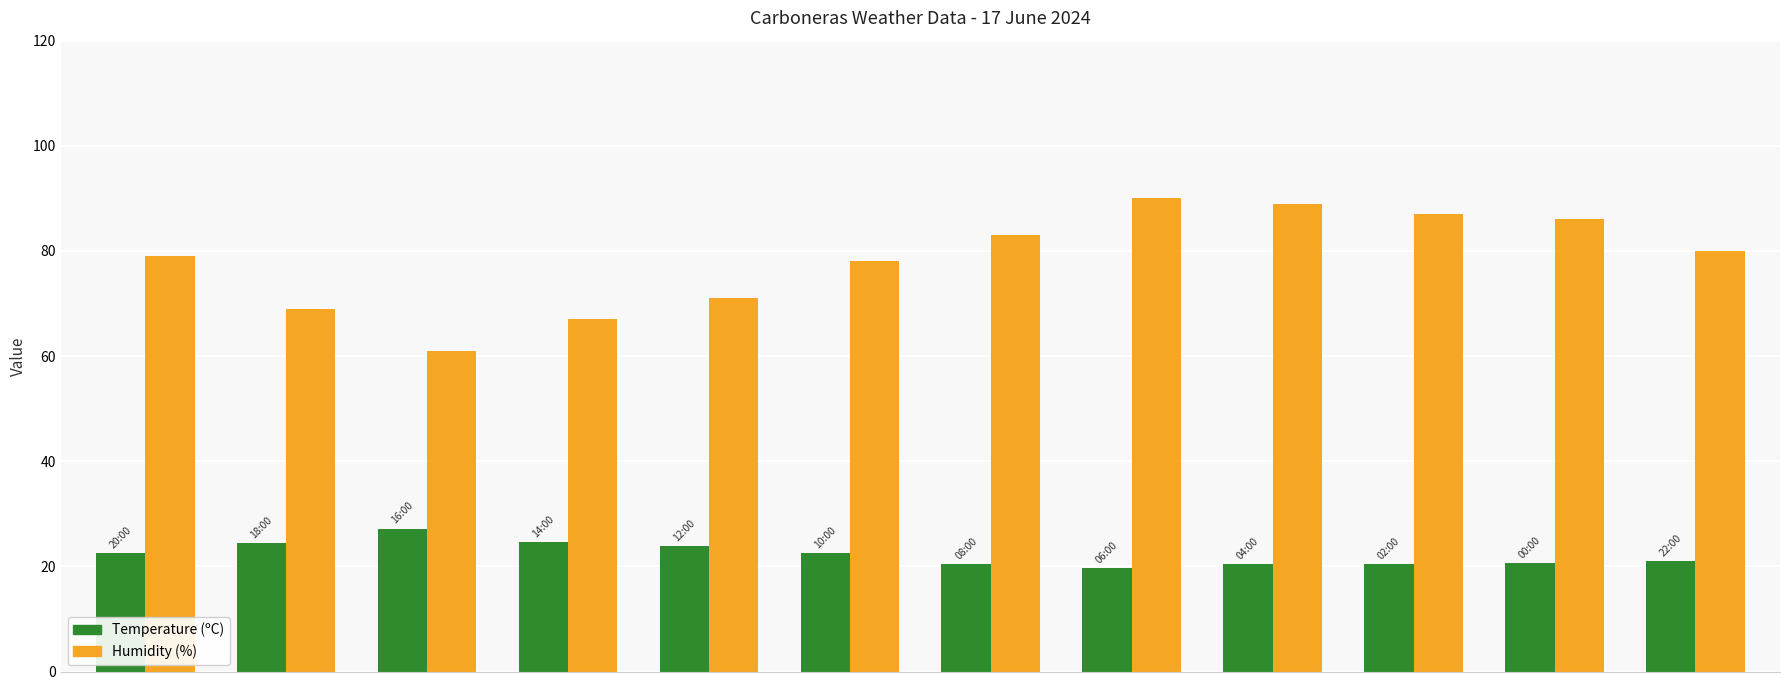

What is the maximum value shown in the chart?

90.0